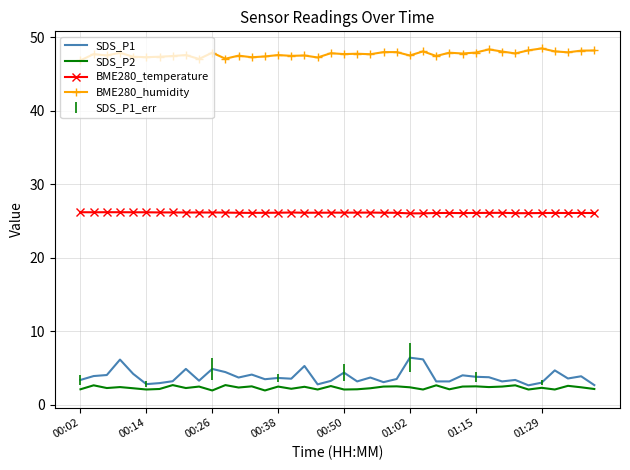

In SDS_P1, how many points are higher than both neighbors (excluding endpoints)?

13